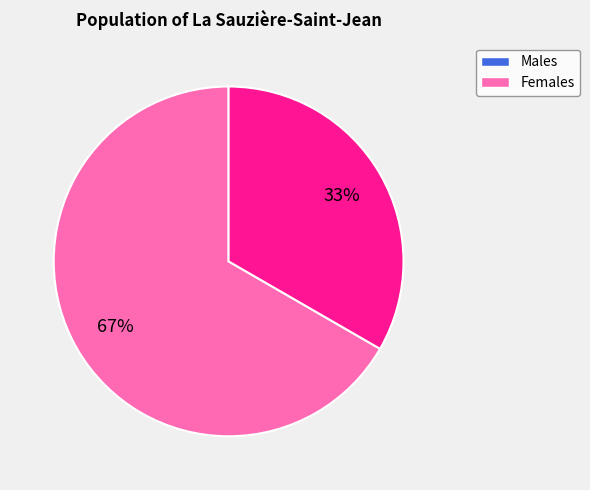

To the nearest percent, what is the average slice percentage?

50%